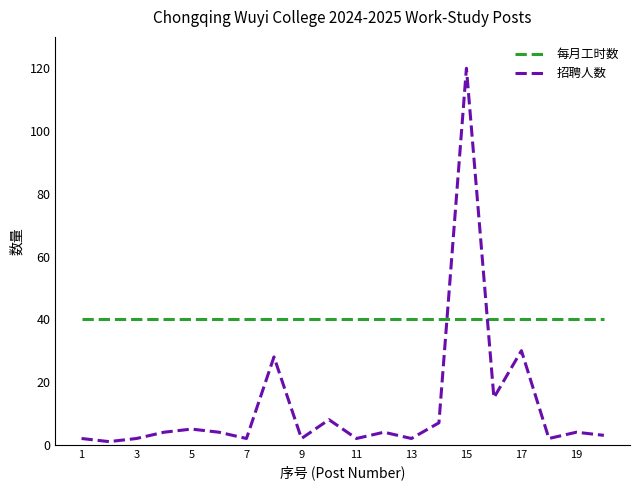

Rank the series by their average value, from lowest to highest.

招聘人数, 每月工时数